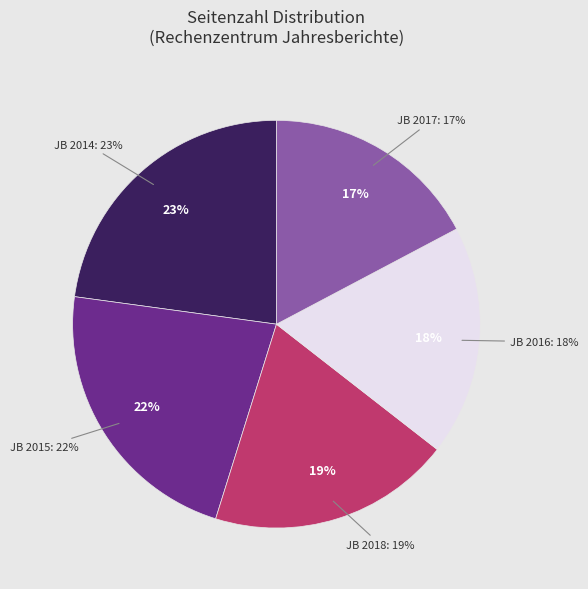

Do Jahresbericht 2017 and Jahresbericht 2016 together represent more than half of the pie?

No